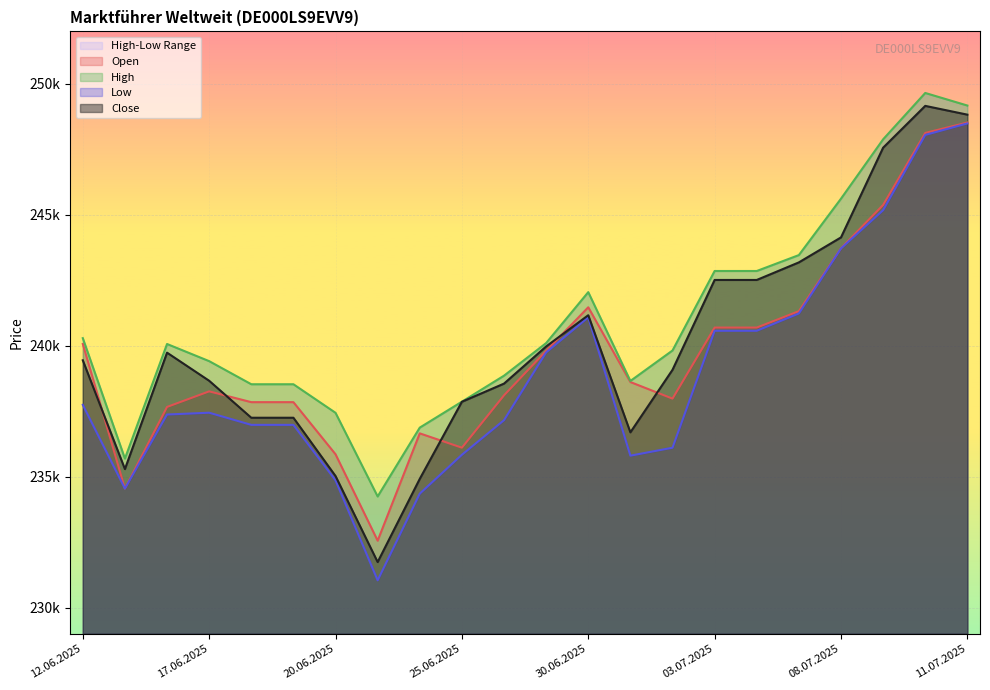

True or false: High has a value of 242044 at 30.06.2025.

True